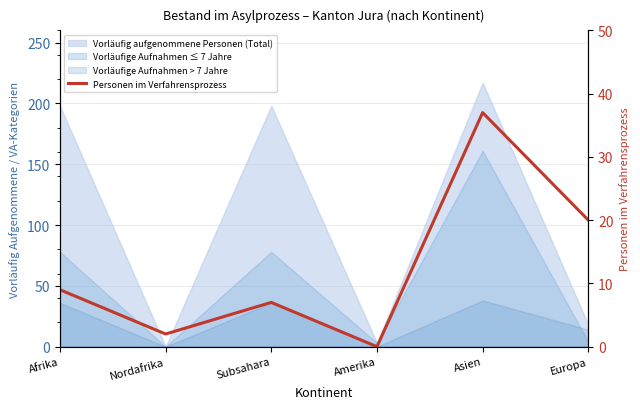

Reading right to left, list all the values displayed in this chart.

Europa=20	Asien=37	Amerika=0	Subsahara=7	Nordafrika=2	Afrika=9